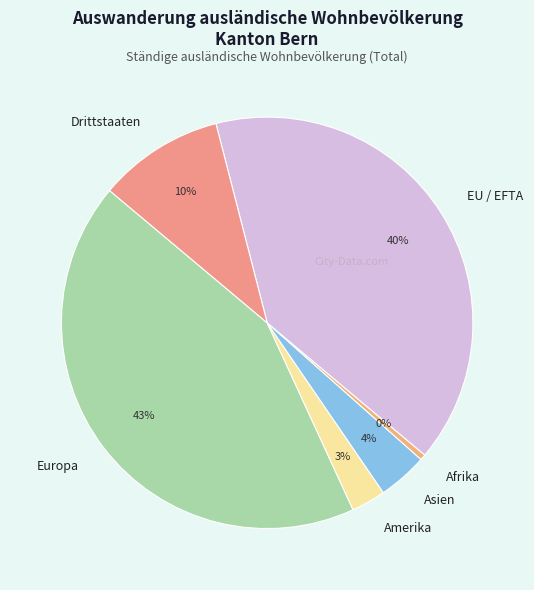

What is the largest slice in the pie chart?

Europa